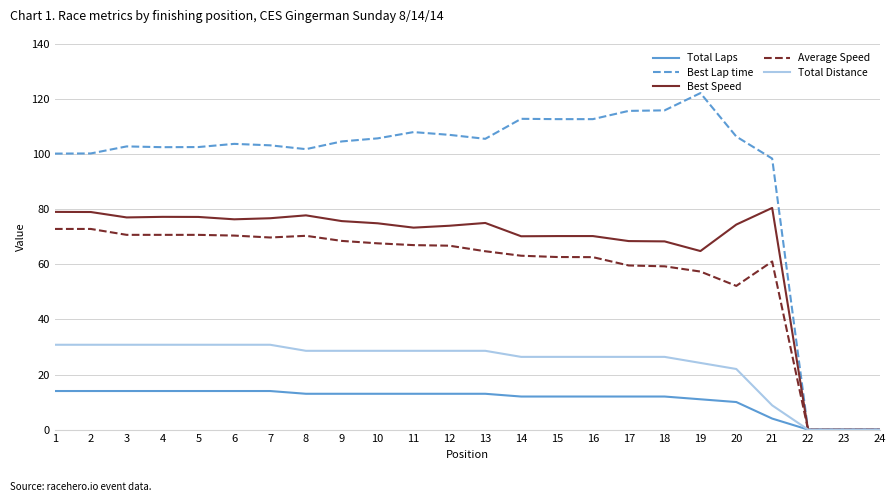

List the series in order of their peak value, highest first.

Best Lap time, Best Speed, Average Speed, Total Distance, Total Laps